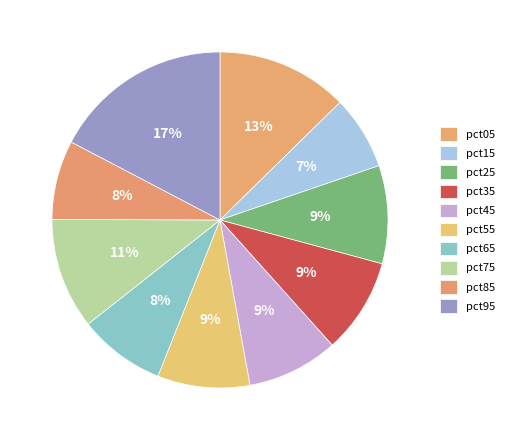

What percentage is NOT represented by pct15?

92.9%